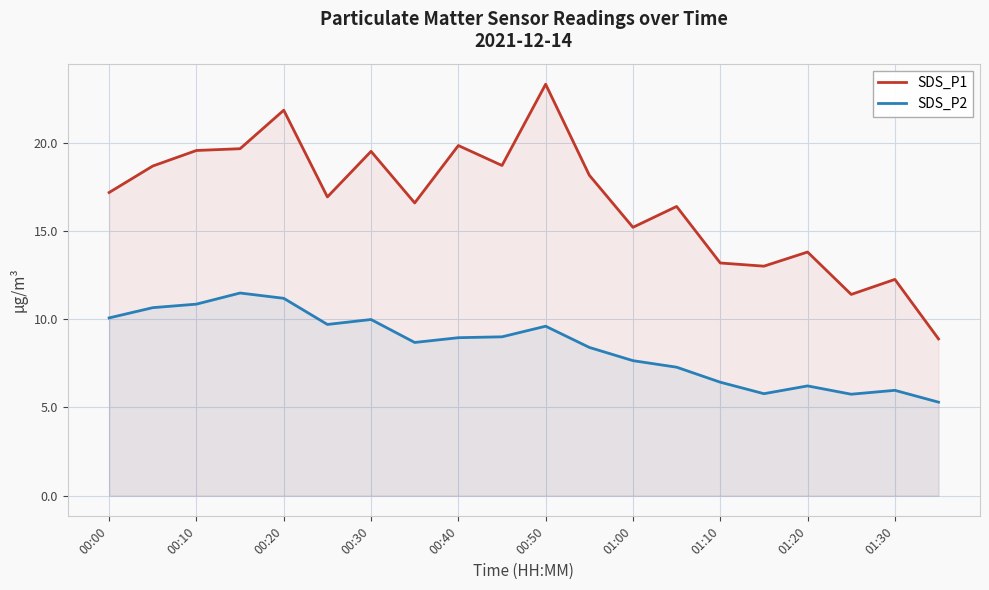

Between 00:00 and 01:10, which series saw the biggest shift?

SDS_P1